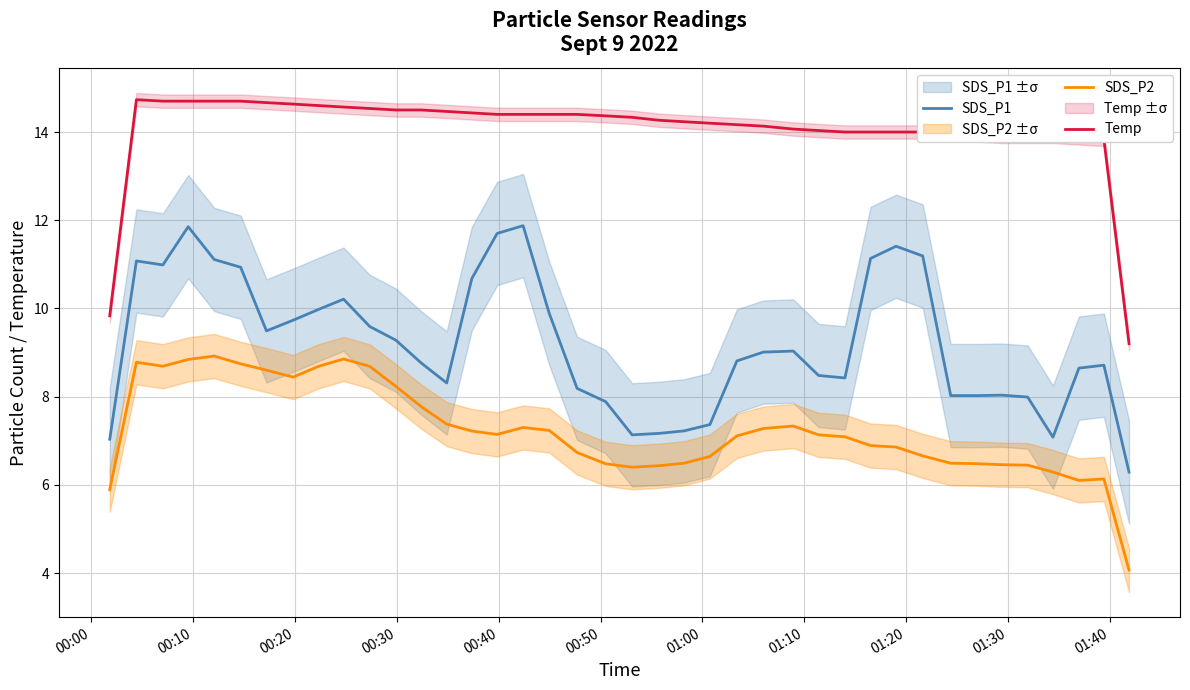

What is the highest value of the SDS_P1 series?

11.9